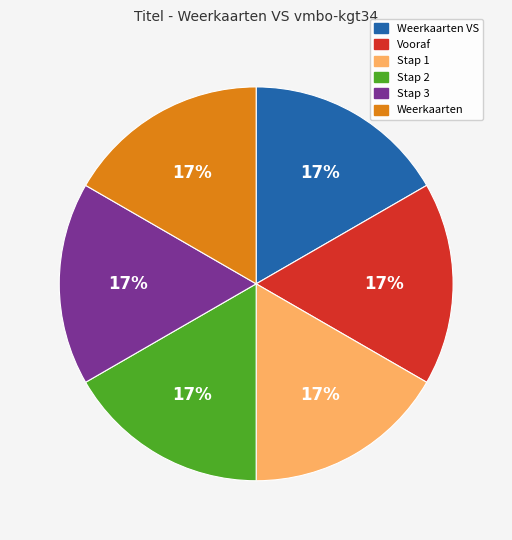

Does Weerkaarten VS represent more than half of the total?

No